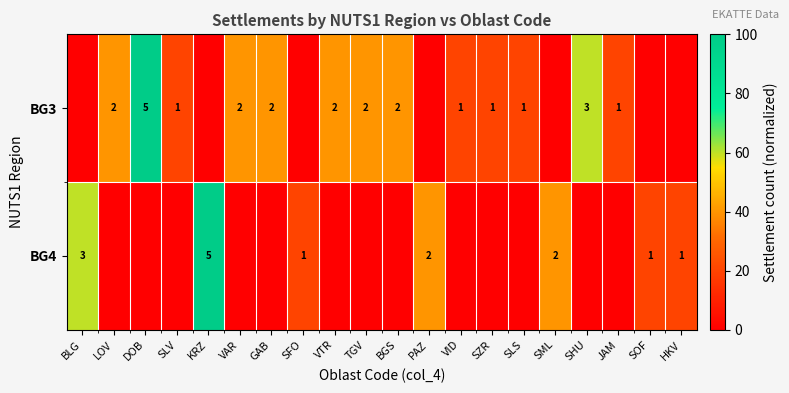

The value of BG3 at VAR is 1. True or false?

False